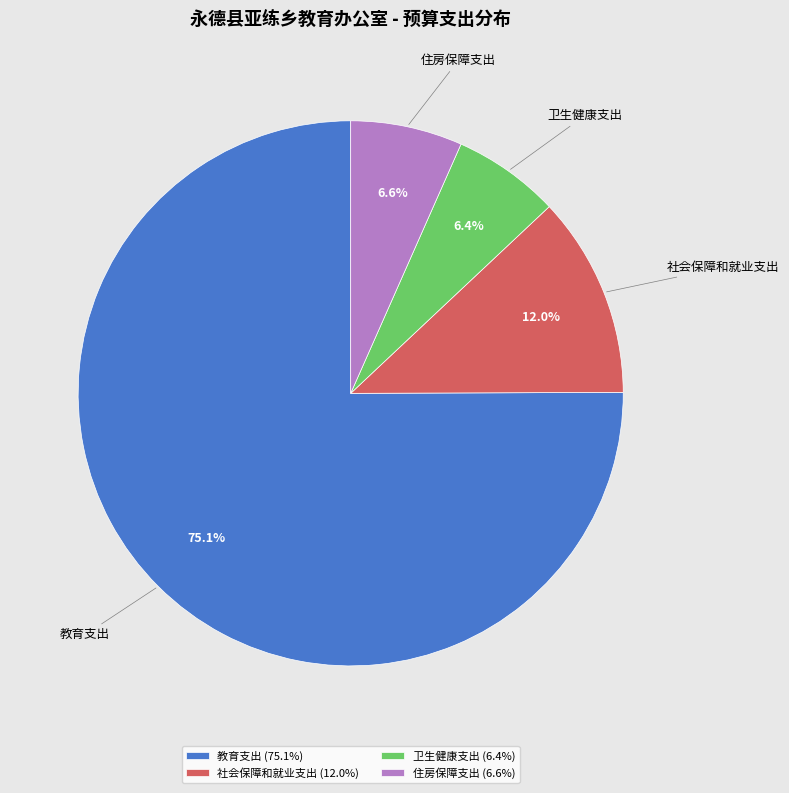

How many slices are in this pie chart?

4